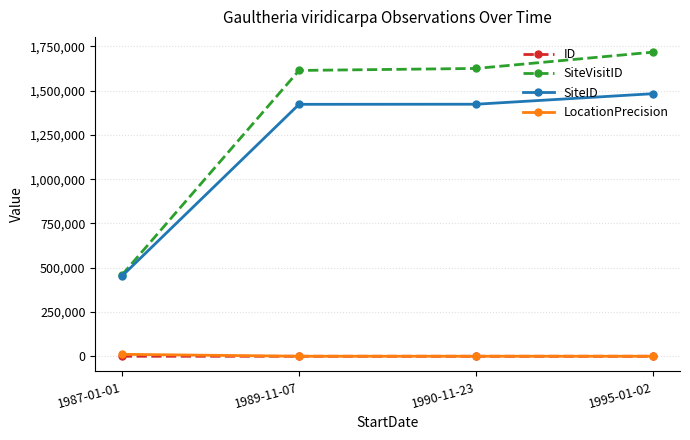

Which series has the widest spread of values?

SiteVisitID